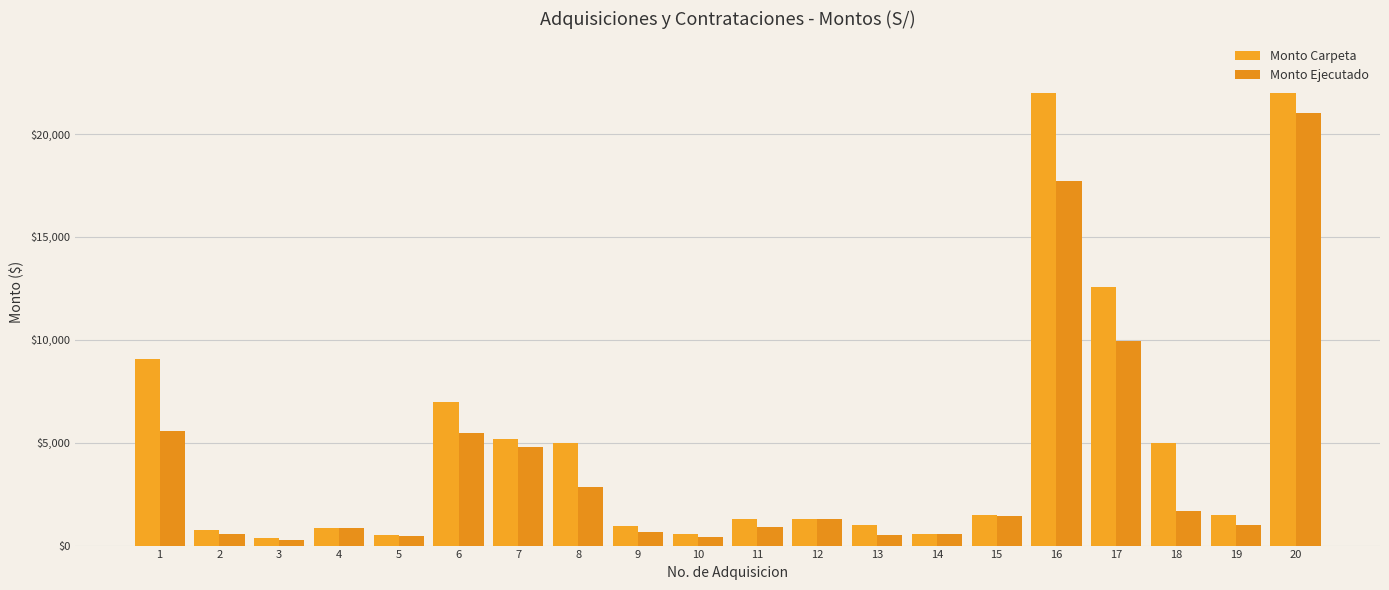

At which category is the sum across all series the highest?

20